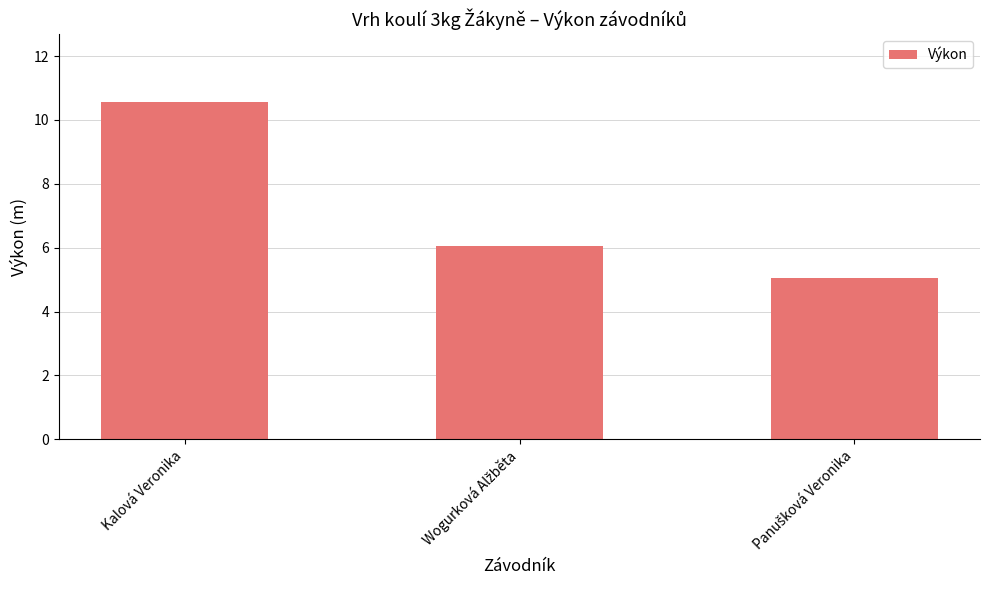

How many bars are there in total?

3